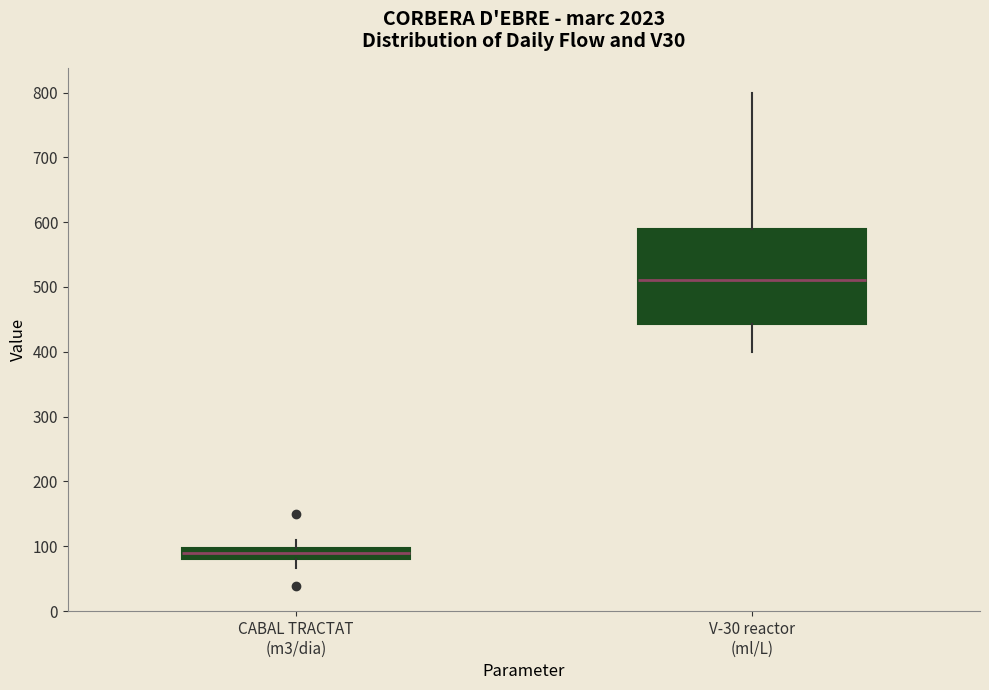

Reading left to right, read every box against the y-axis: the position of its median line, the range the box covers, and the ends of its whiskers. The values are not printed on the chart, so give them approximately, as read against the axis.

CABAL TRACTAT (m3/dia): median 90, box 80 to 100, whiskers 70 to 110
V-30 reactor (ml/L): median 510, box 440 to 590, whiskers 400 to 800